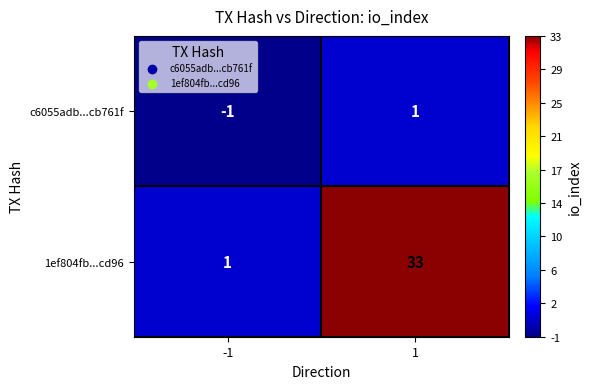

Which series changed the most between -1 and 1?

1ef804fb...cd96